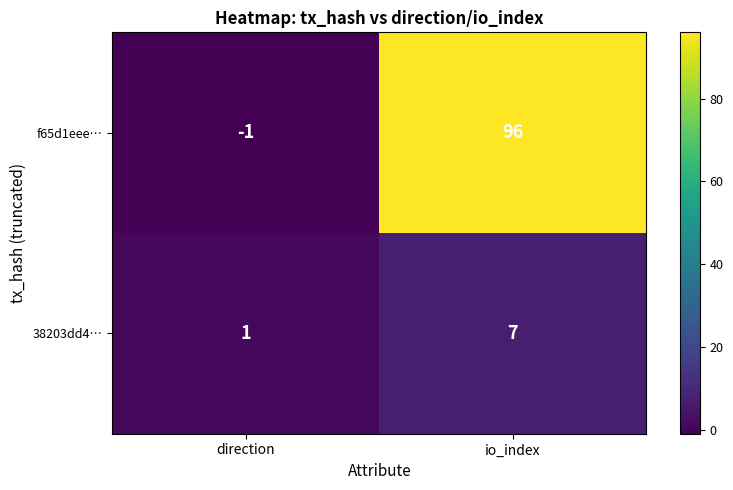

How many categories are shown in the chart?

2